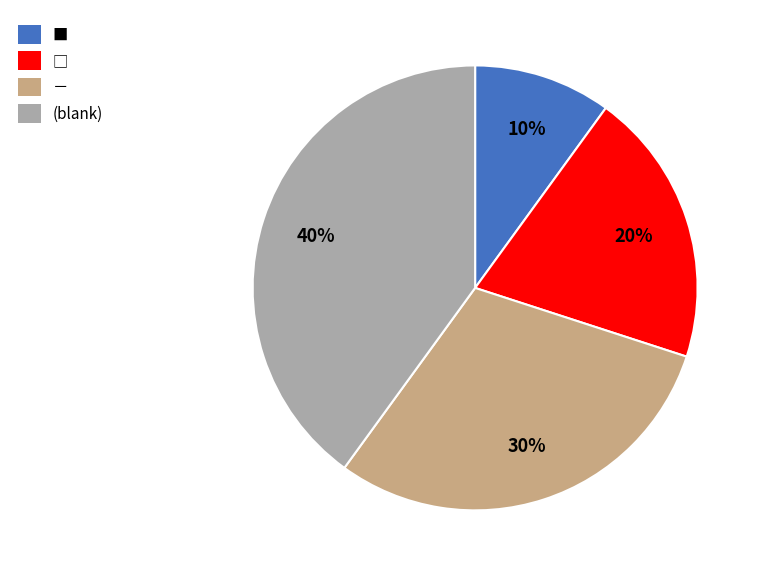

Which slice is the largest?

(blank)